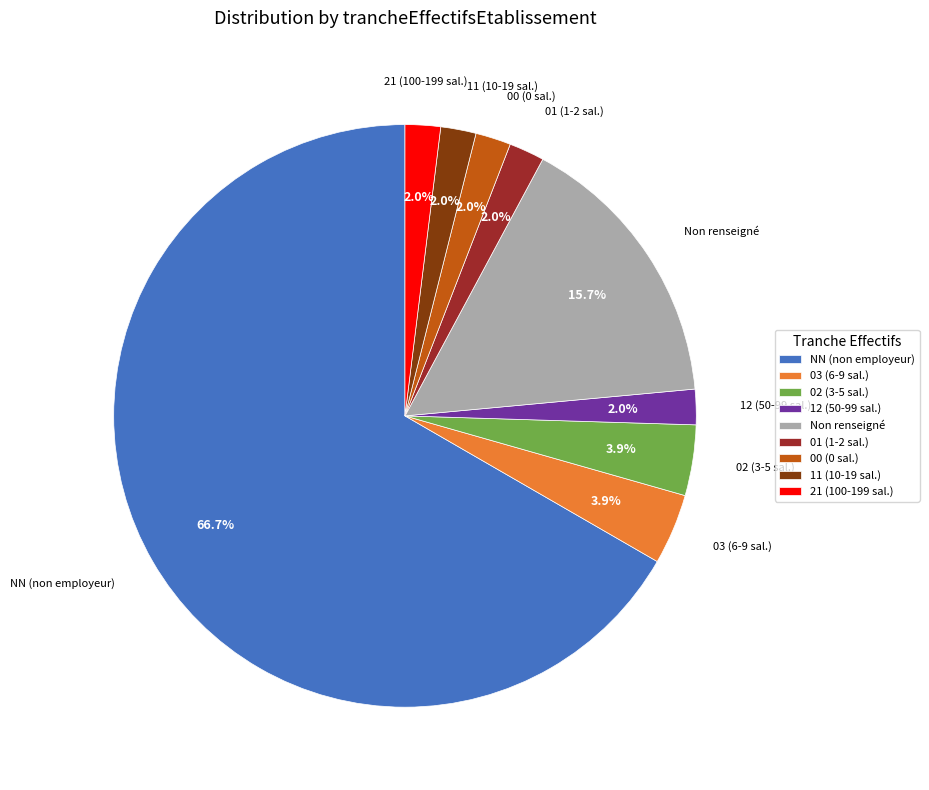

Which category has the biggest portion of the pie?

NN (non employeur)